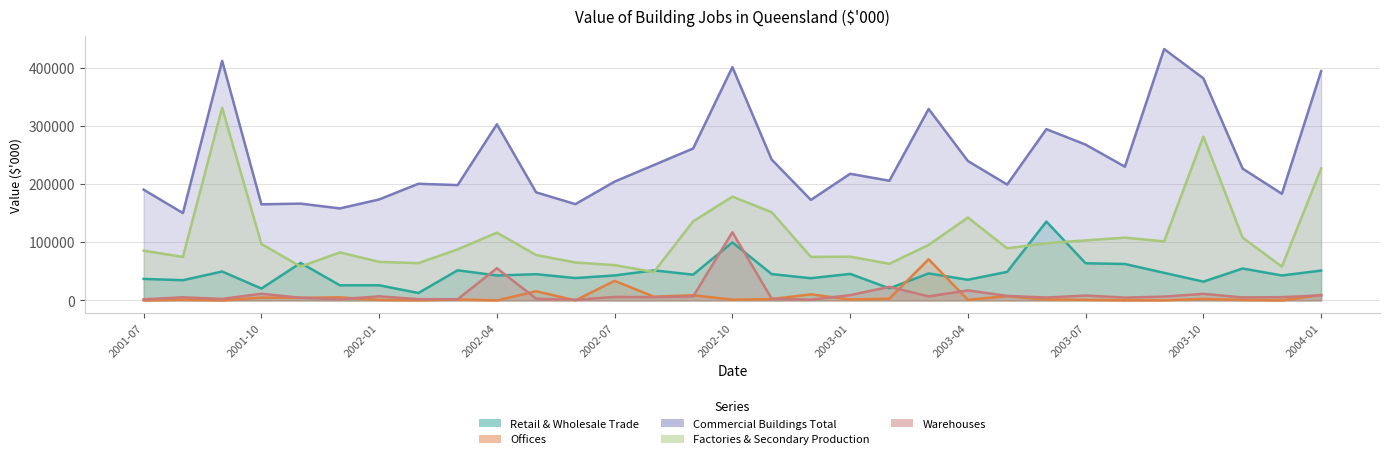

What is the difference between the second highest and minimum values in the Commercial Buildings Total series?

261990